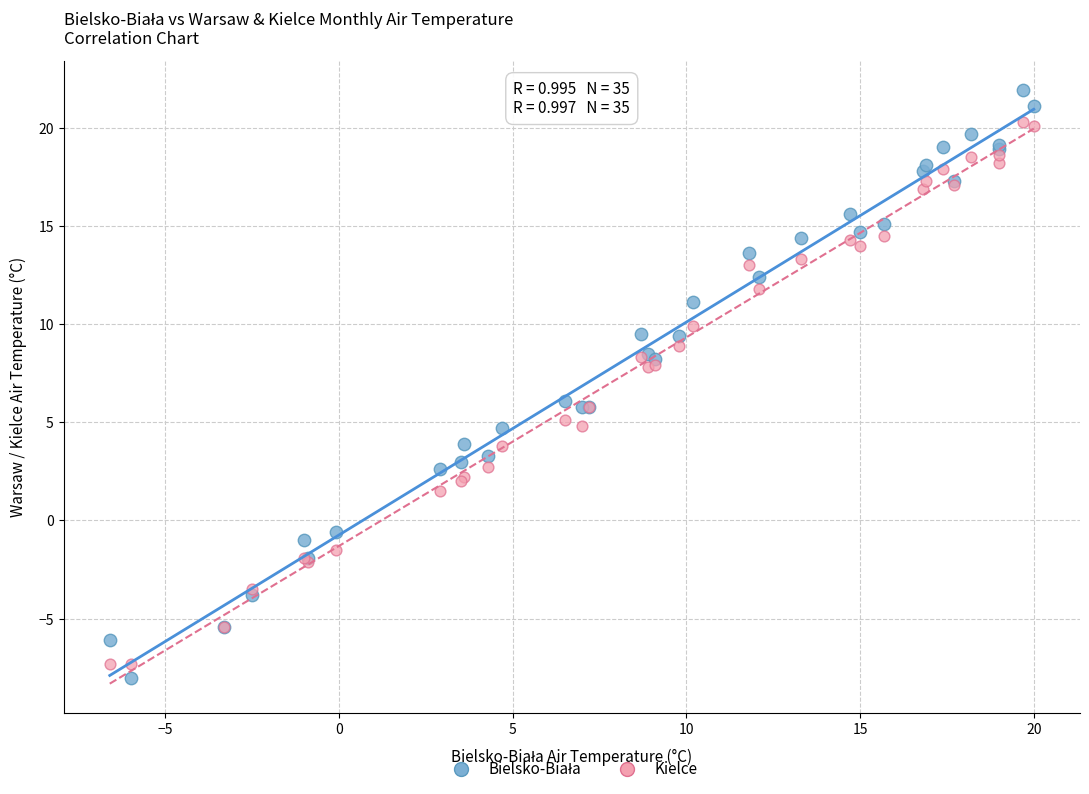

What is the X range (max minus min) for the scatter plot?

26.6